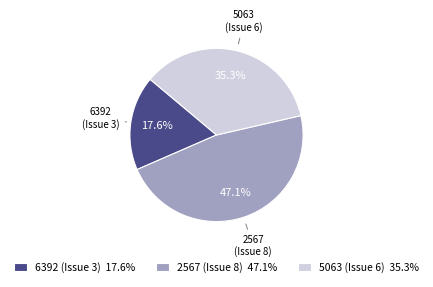

Do 5063 (Issue 6) and 2567 (Issue 8) together represent more than half of the pie?

Yes